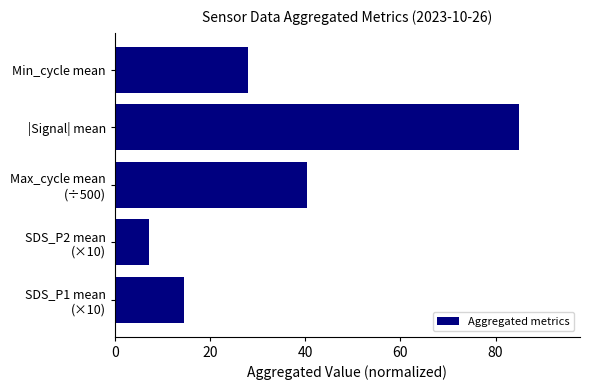

Where is the data nearest to the value 46?

Max_cycle mean
(÷500)